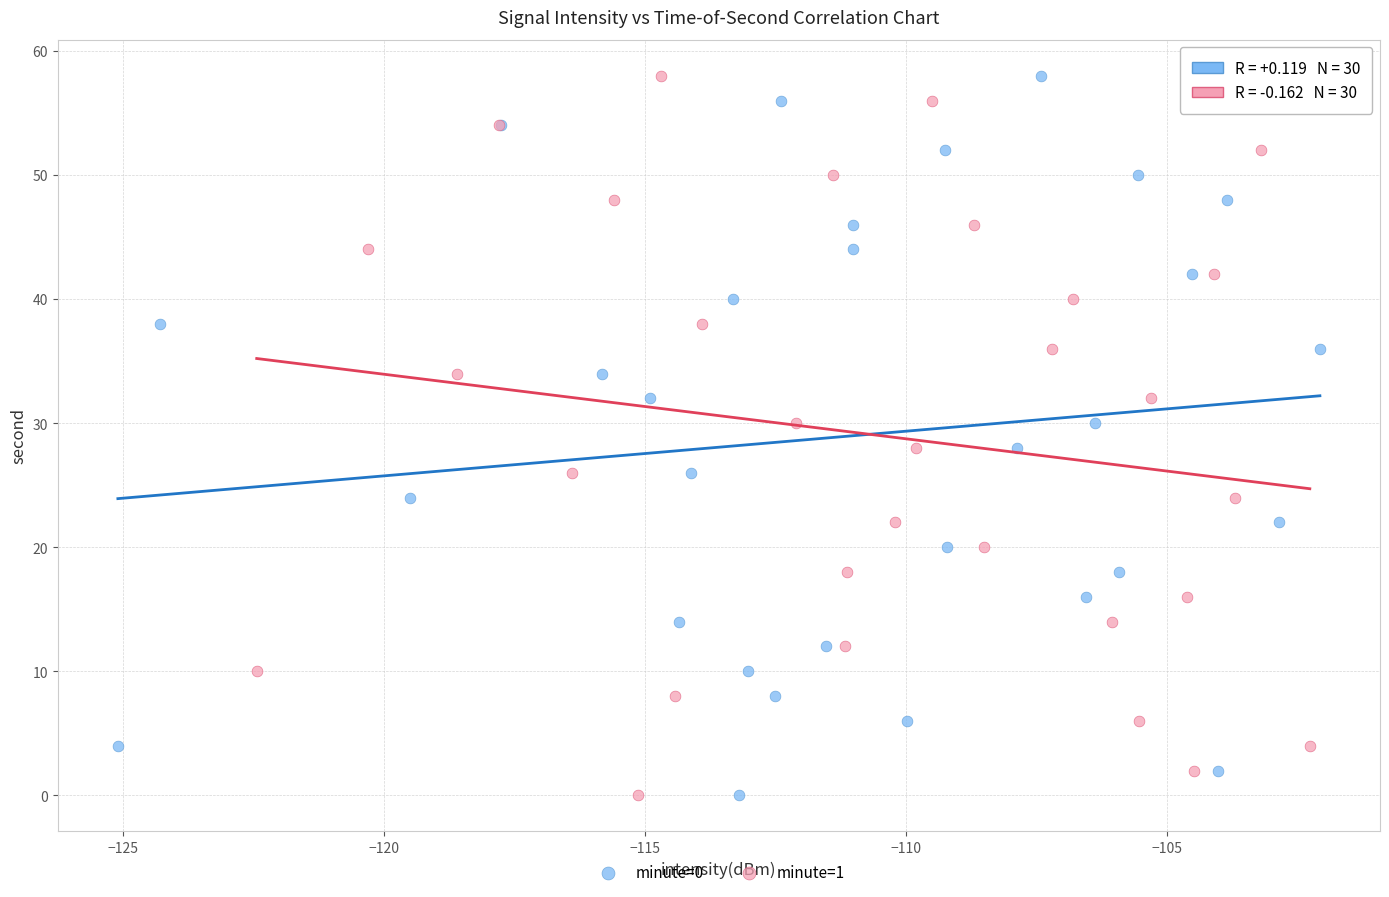

What are all the series names shown in the legend?

minute=0, minute=1